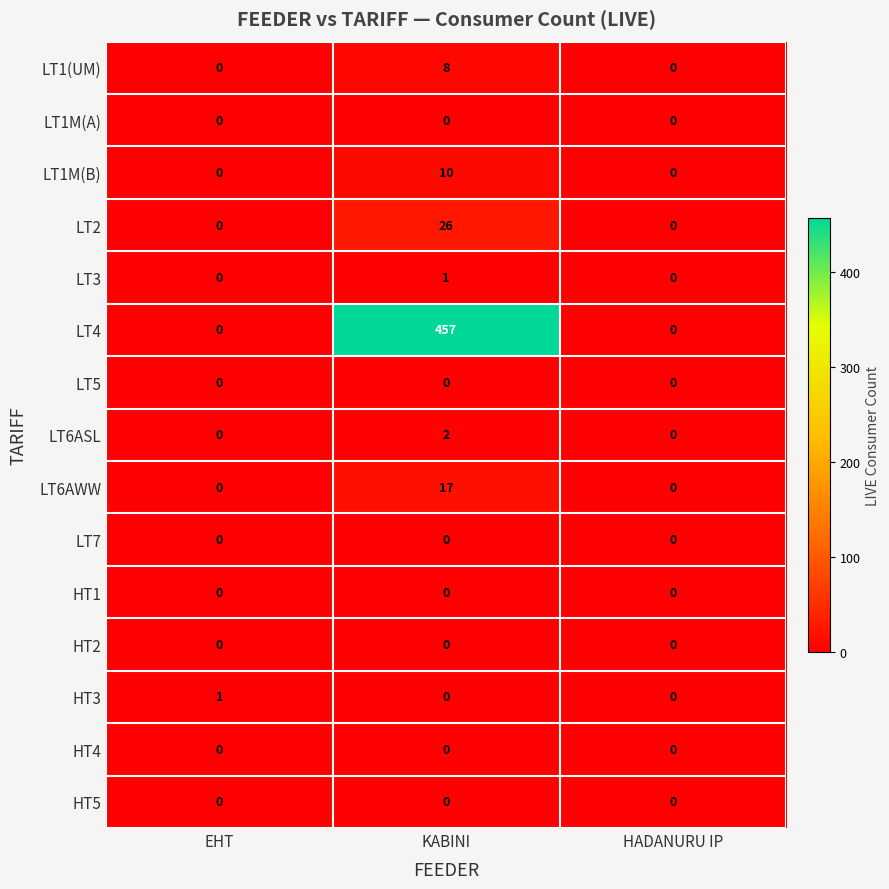

What is the average value of the LT4 series?

152